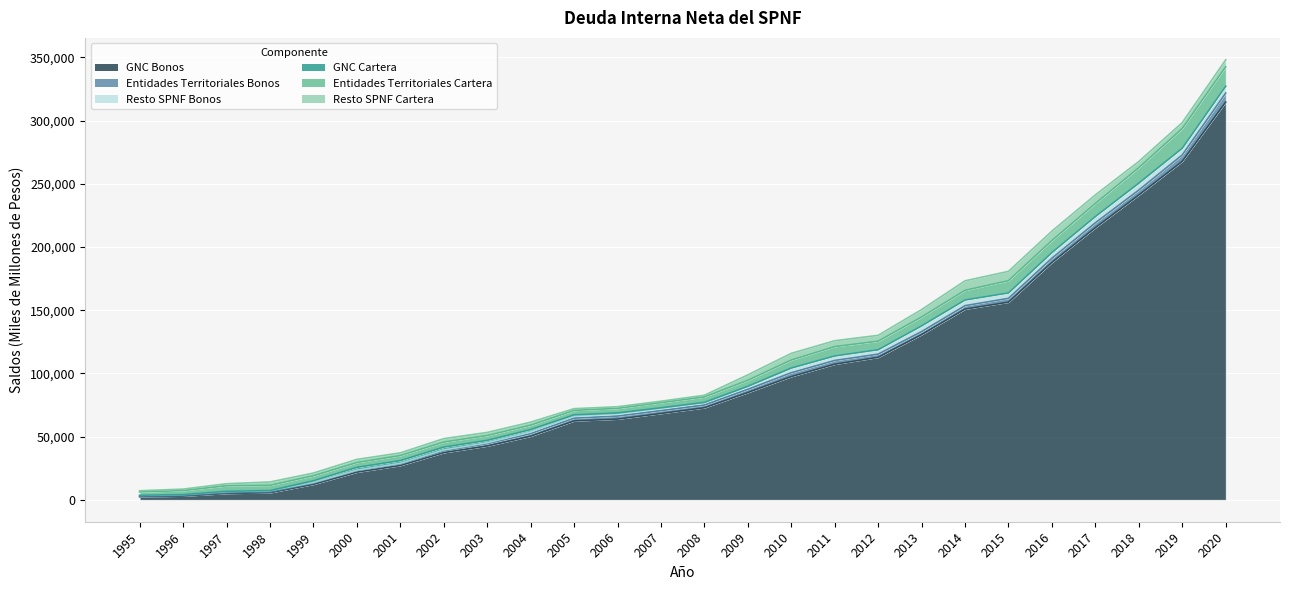

How many lines are shown in the chart?

6